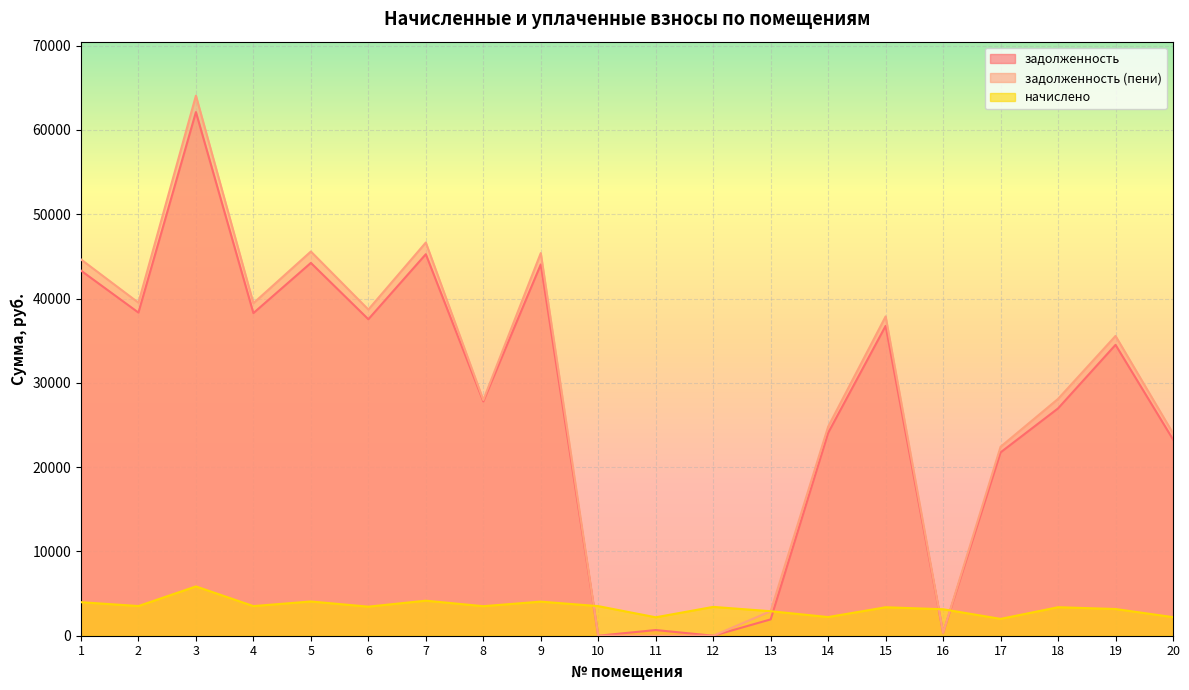

What is the sum of the задолженность values at 11 and 12?

673.3